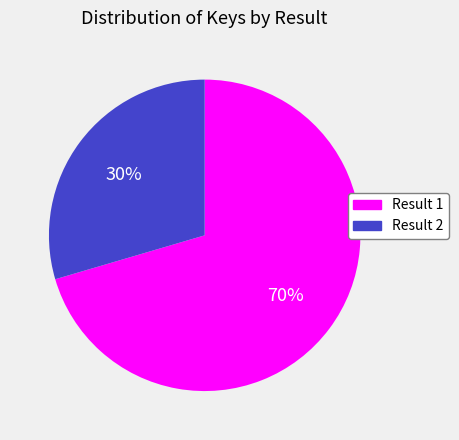

The Result 1 slice represents 70% of the pie. True or false?

True